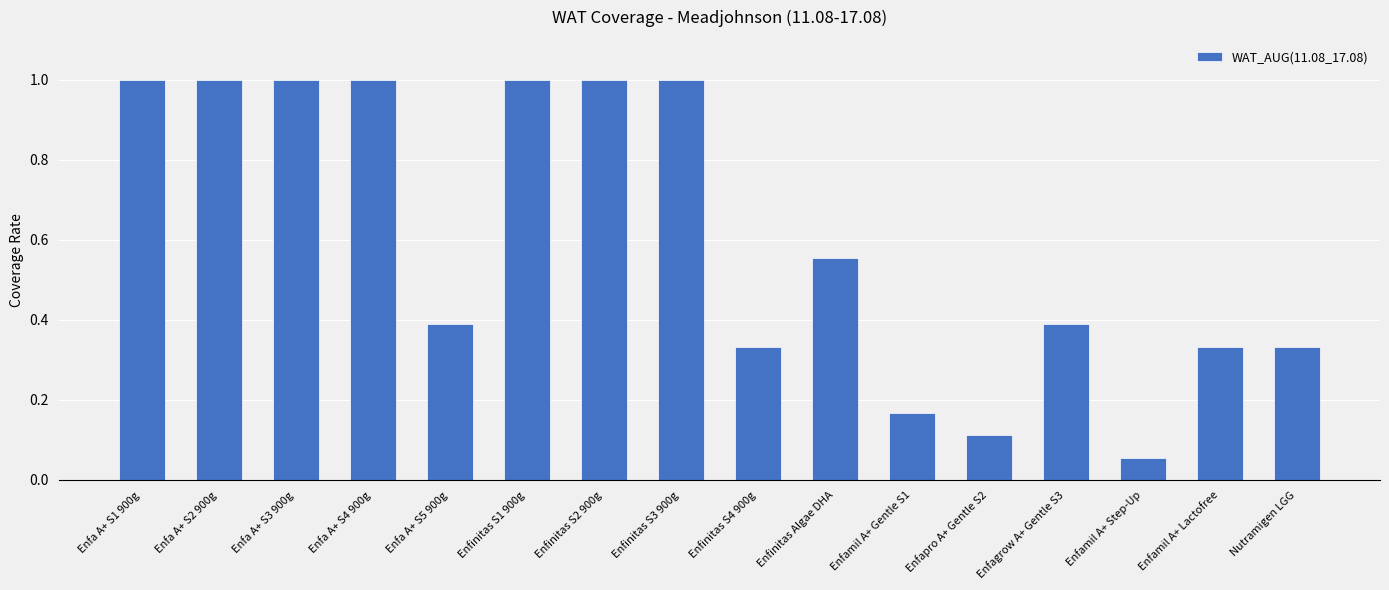

Where is the data nearest to the value 0?

Enfamil A+ Step-Up